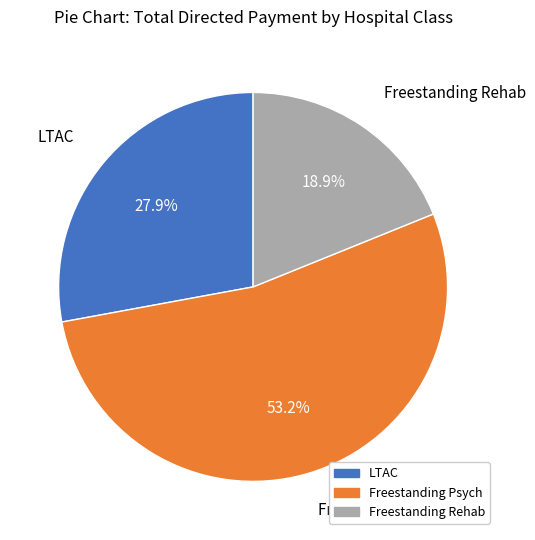

Is LTAC the majority of the pie?

No